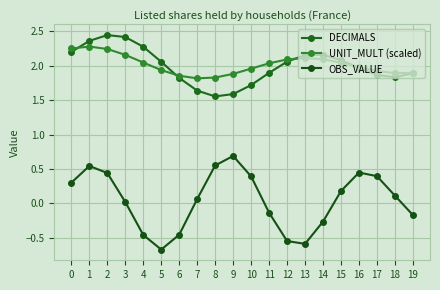

How many values in the OBS_VALUE series exceed 0?

12